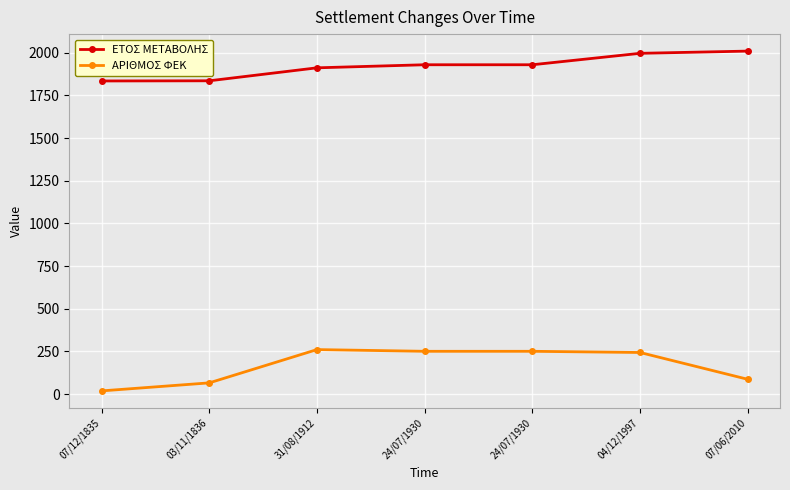

How many data points does each series have?

7